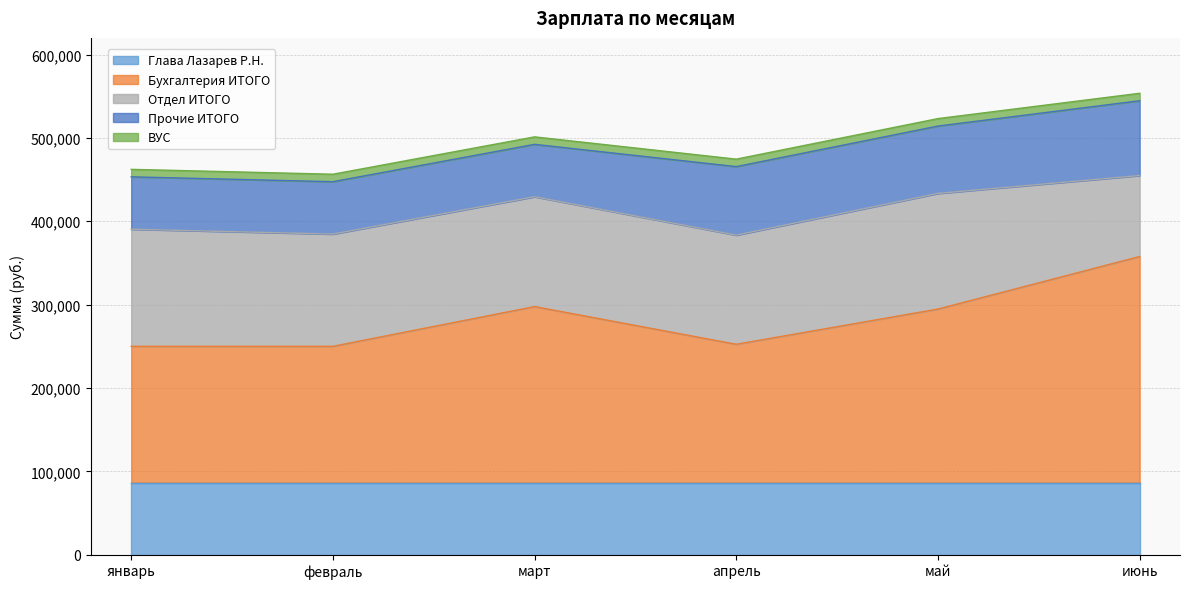

Is the value of Отдел ИТОГО at январь greater than the value of Глава Лазарев Р.Н. at апрель?

Yes